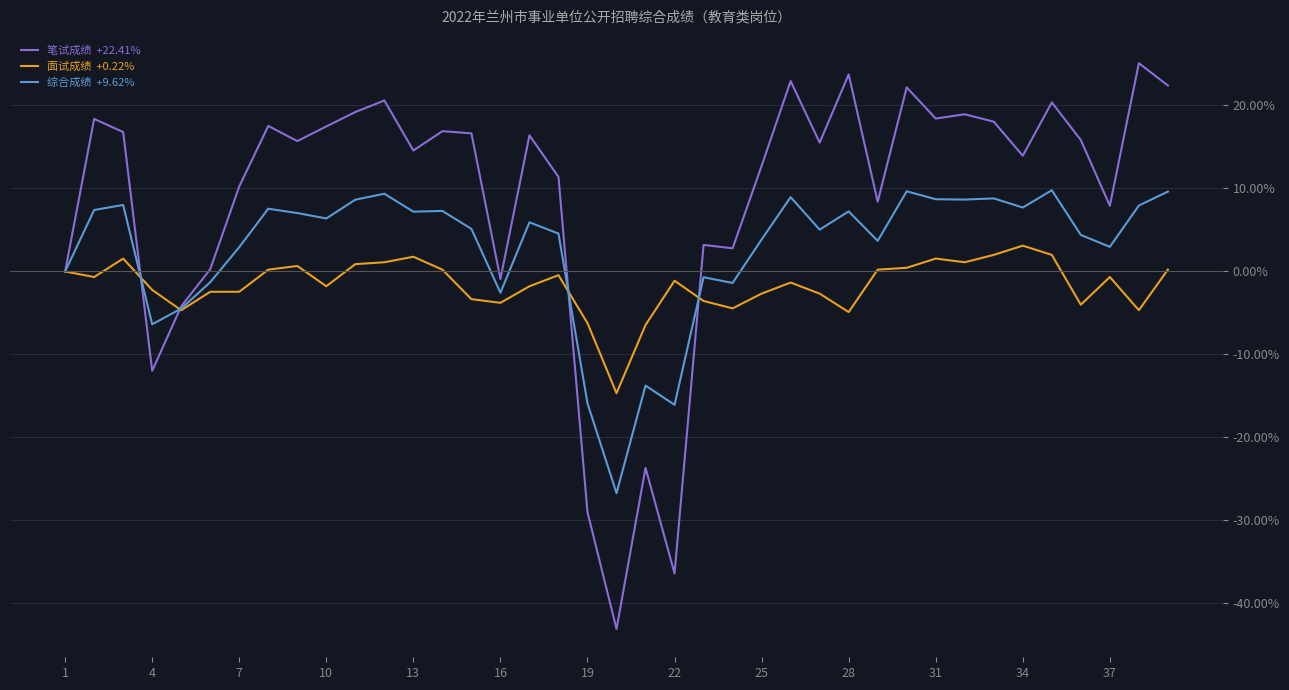

What is the maximum value shown in the chart?

25.1